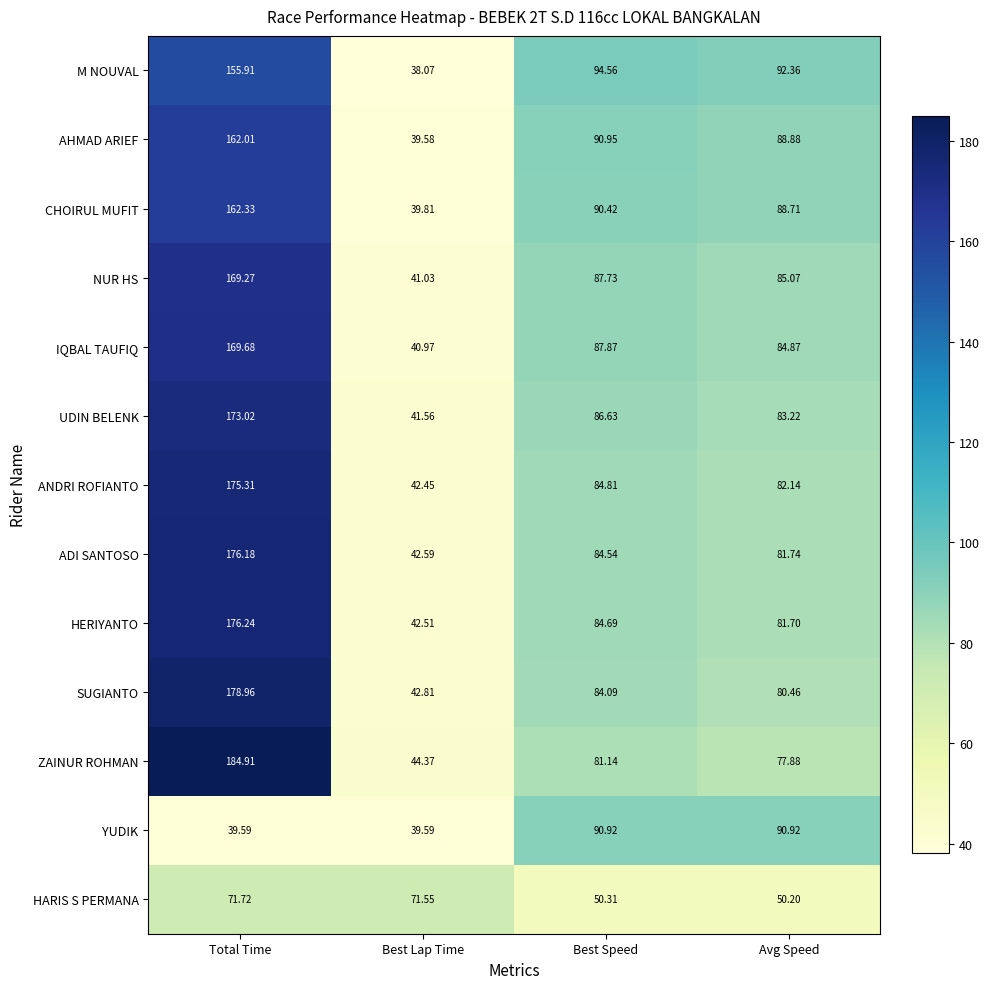

At which label does HARIS S PERMANA first exceed 71?

Total Time